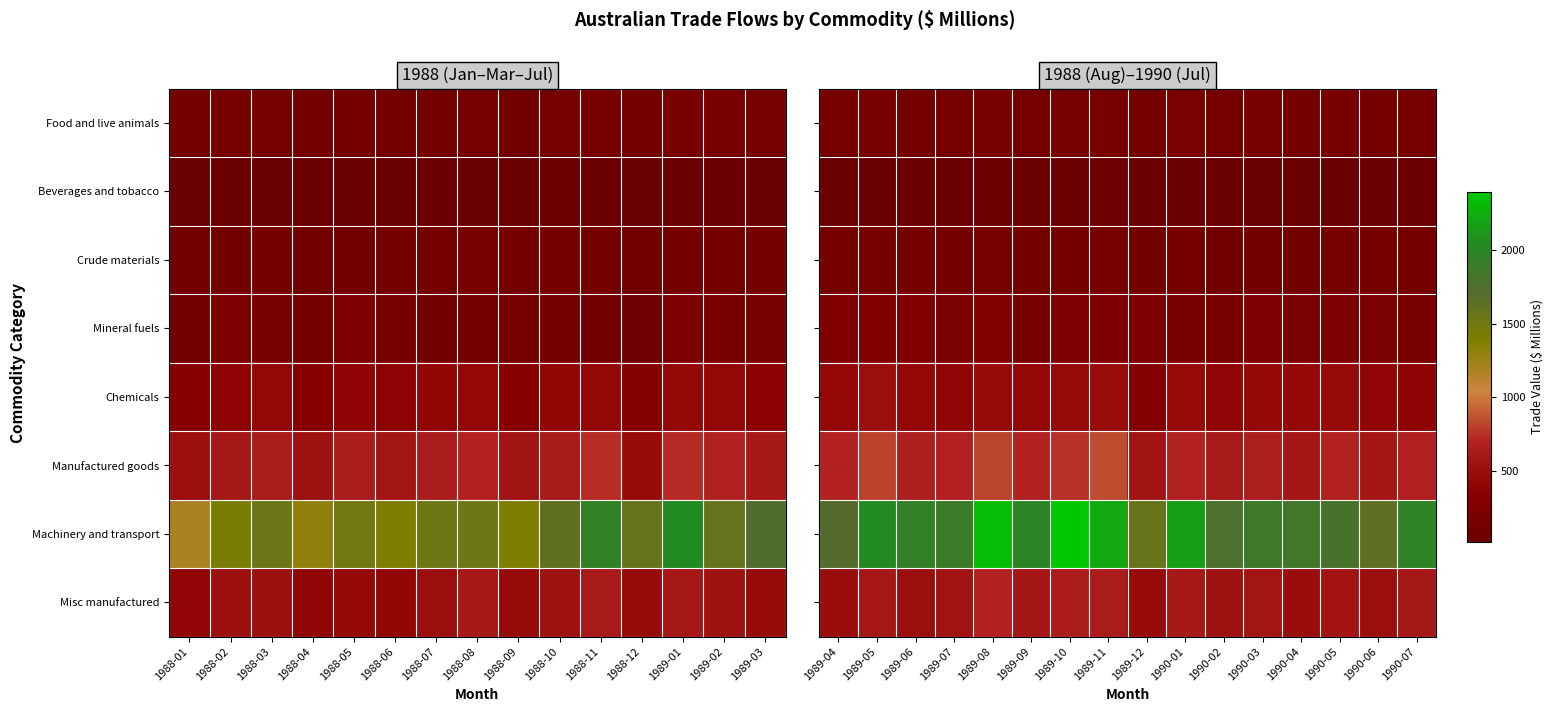

Where is Mineral fuels nearest to the value 210?

1989-07